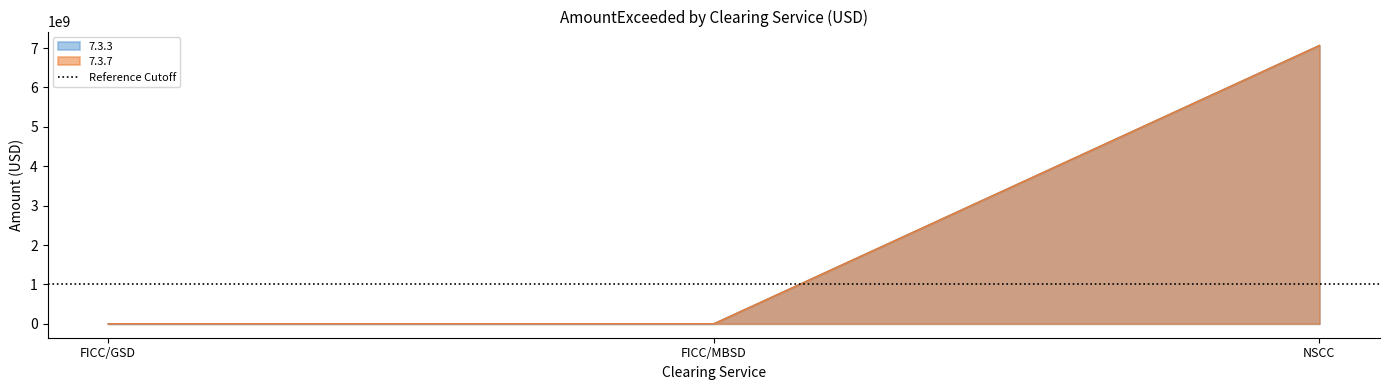

Rank the series by their maximum value, from lowest to highest.

7.3.3, 7.3.7